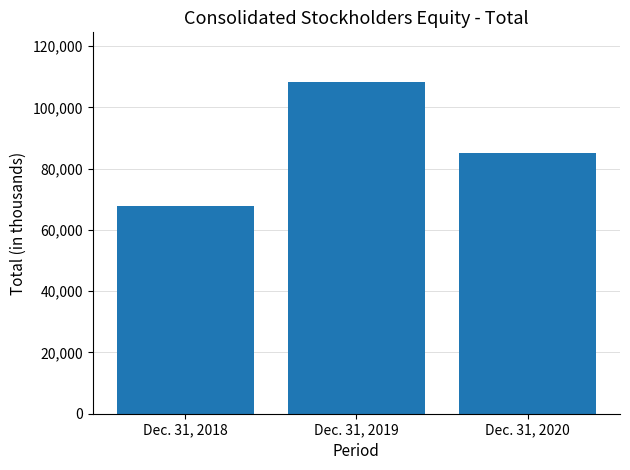

What is the value of the 1st bar from the left?

67947